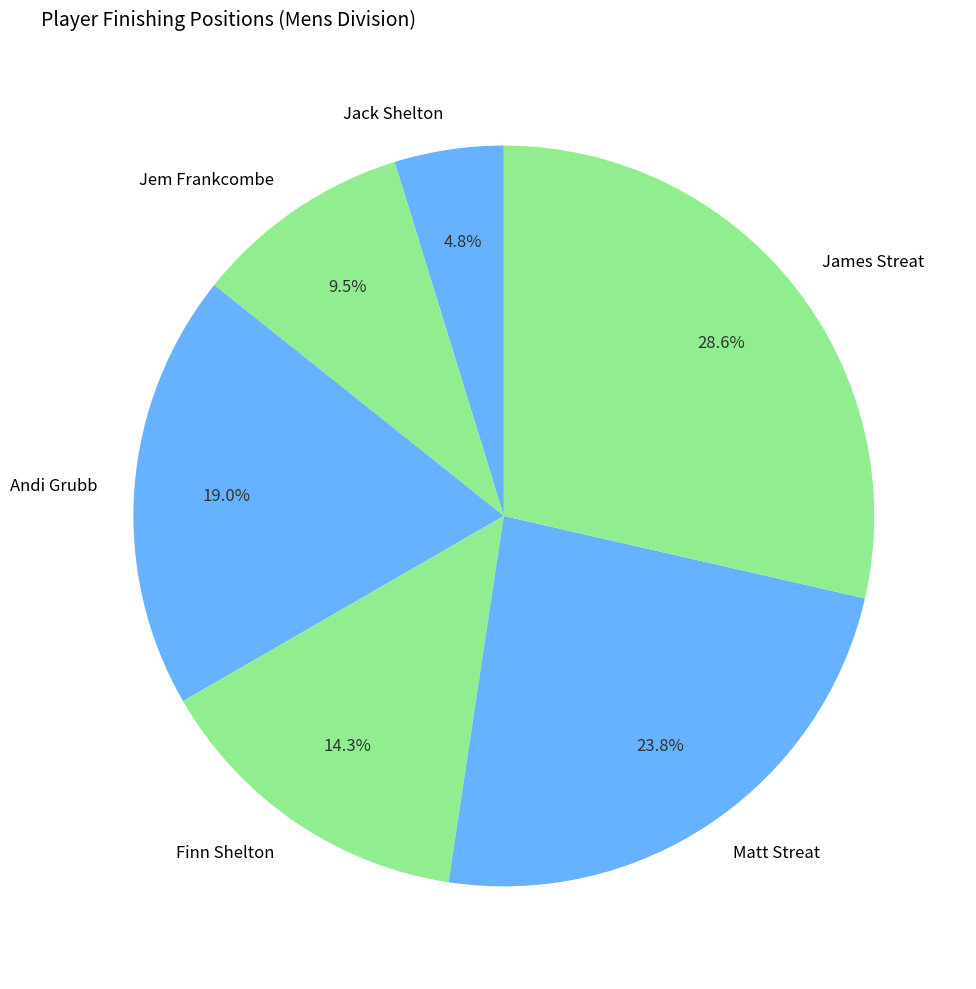

The Matt Streat slice represents 36% of the pie. True or false?

False